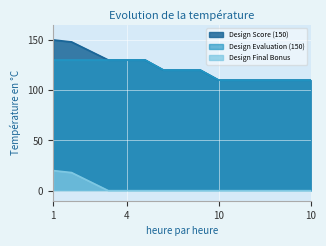

What is the difference between the Design Evaluation (150) values at 10 and 4?

20